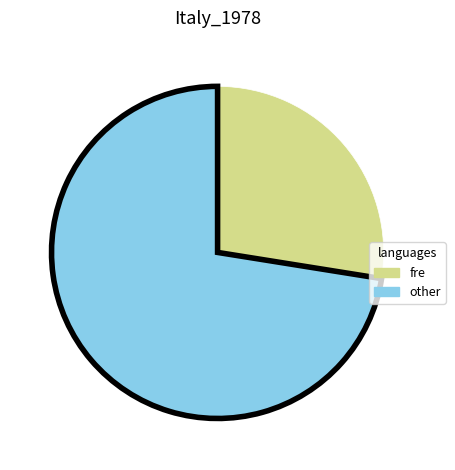

Which slice is the smallest?

fre